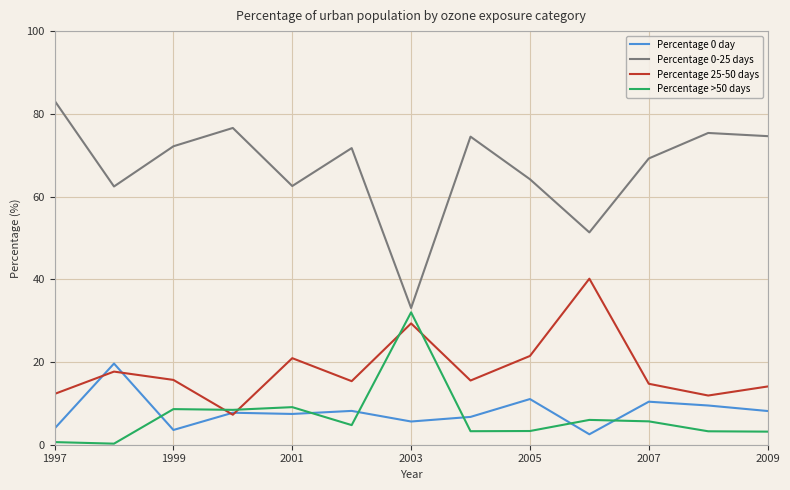

At how many categories does at least one series exceed 66?

8